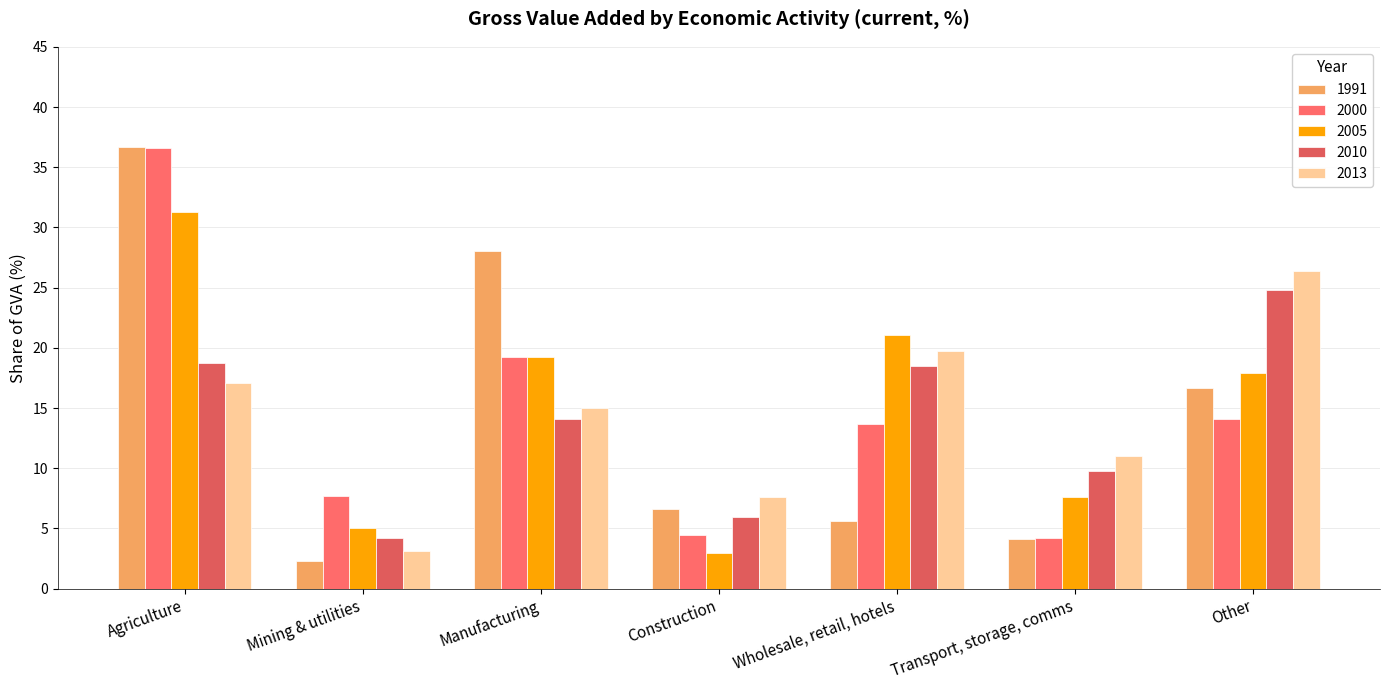

What is the label of the 1st bar from the left?

Agriculture